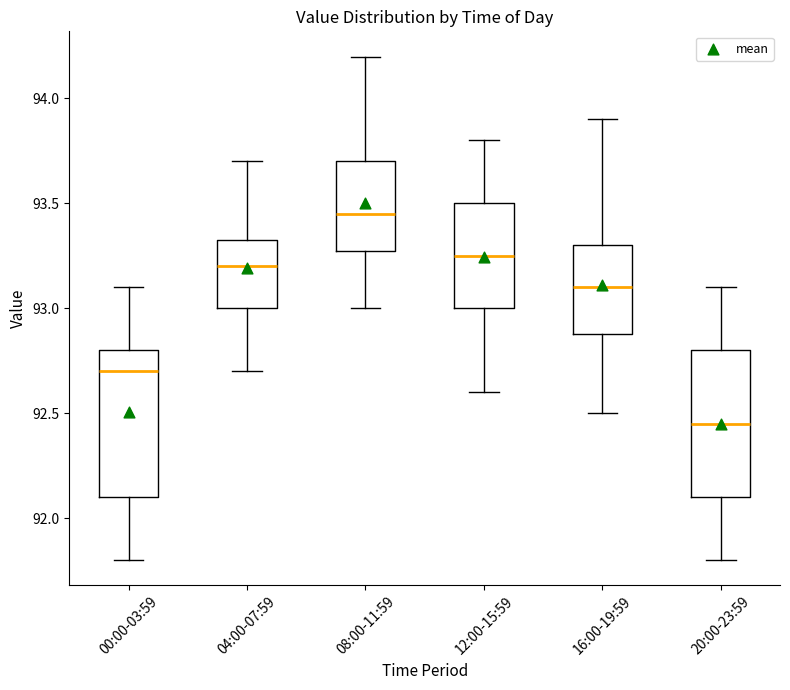

Where does the median line of the box for 08:00-11:59 sit on the y-axis? The values are not printed on the chart, so give them approximately, as read against the axis.

93.45